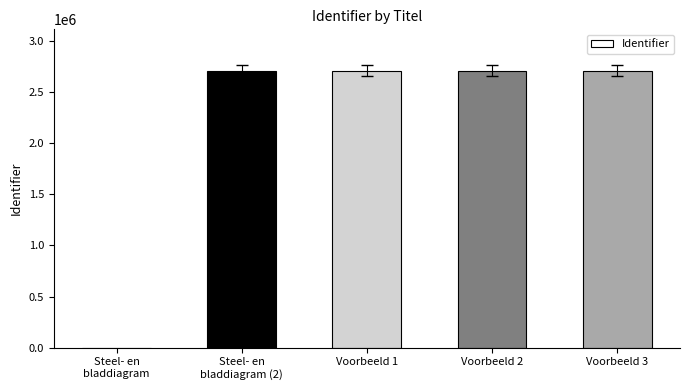

What is the greatest value displayed?

2708797